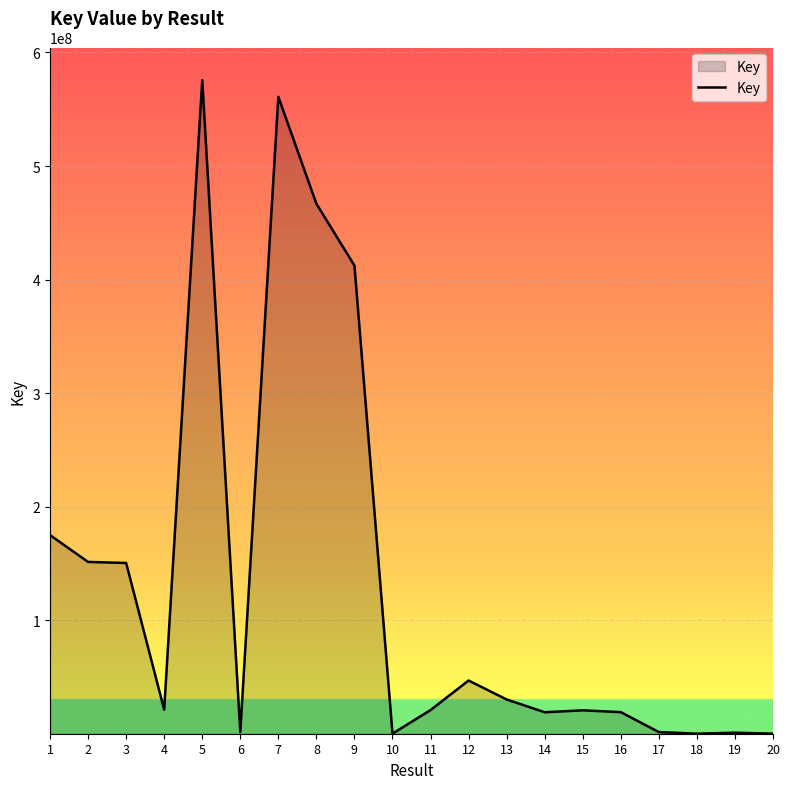

What is the maximum value shown in the chart?

575549979